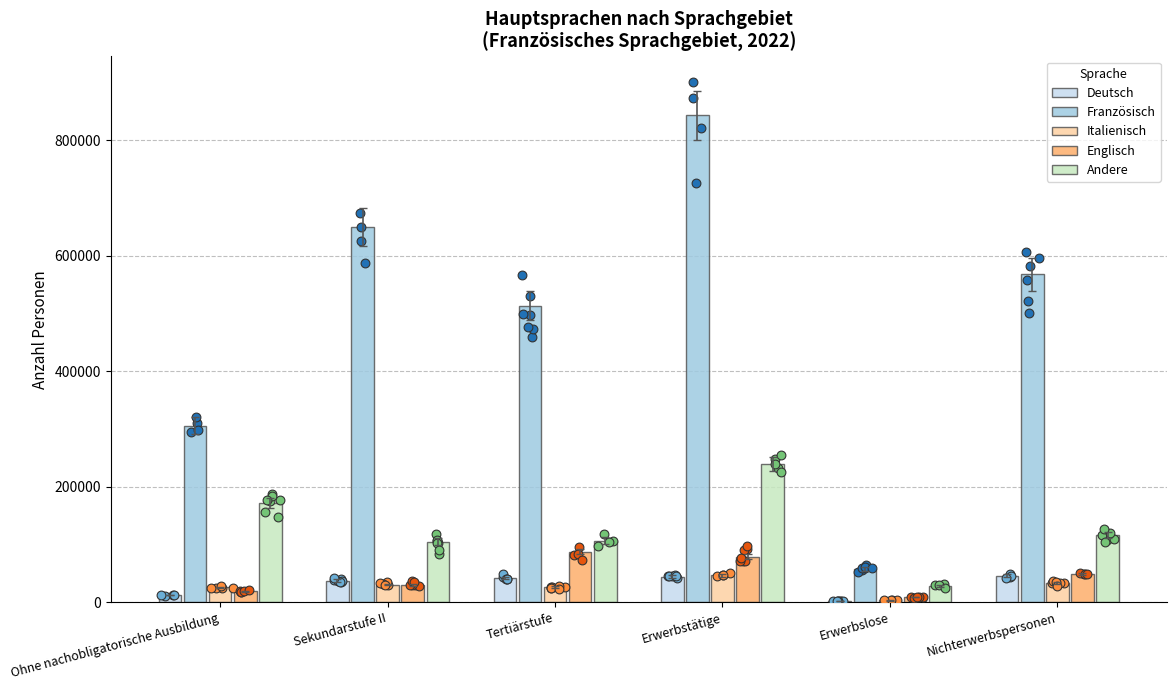

At which category is the sum across all series the highest?

Erwerbstätige